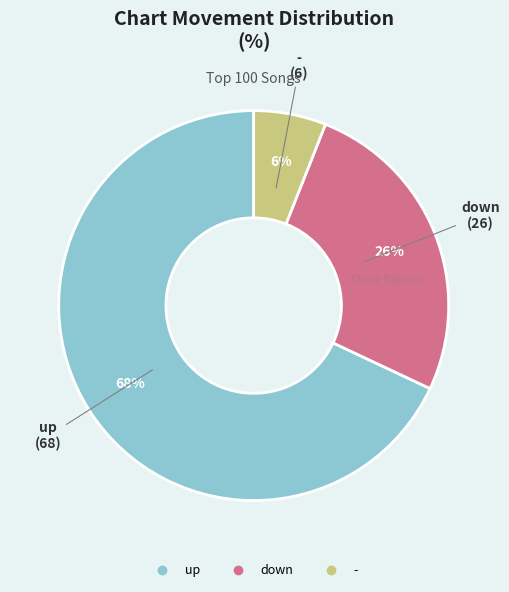

True or false: - accounts for 18% of the total.

False